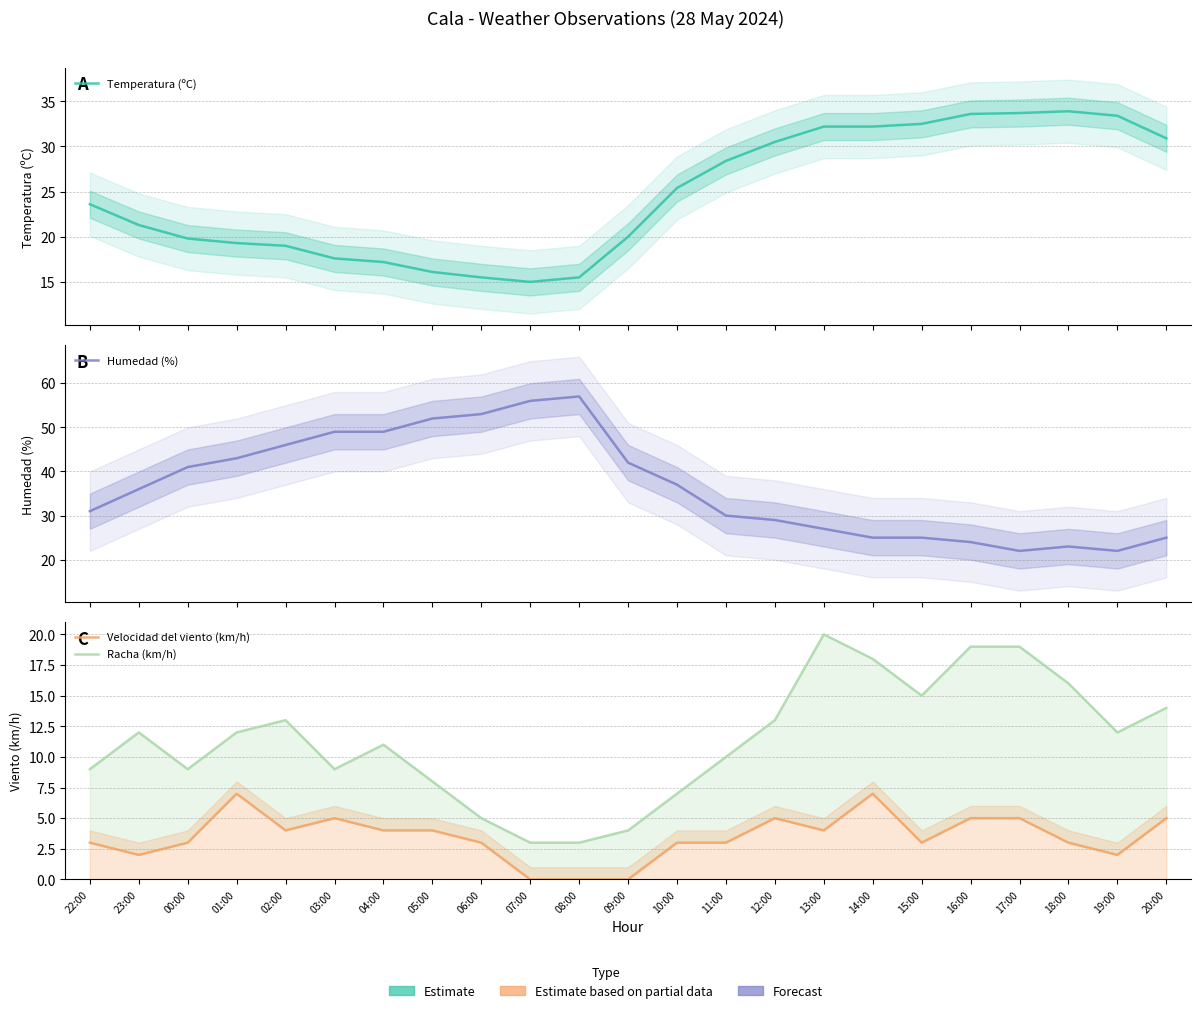

True or false: Humedad (%) and Velocidad del viento (km/h) intersect in this chart.

False